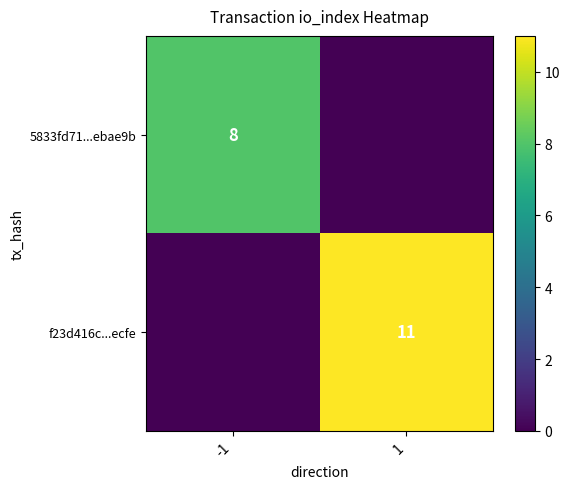

Is the value of 5833fd71...ebae9b at -1 greater than the value of f23d416c...ecfe at 1?

No